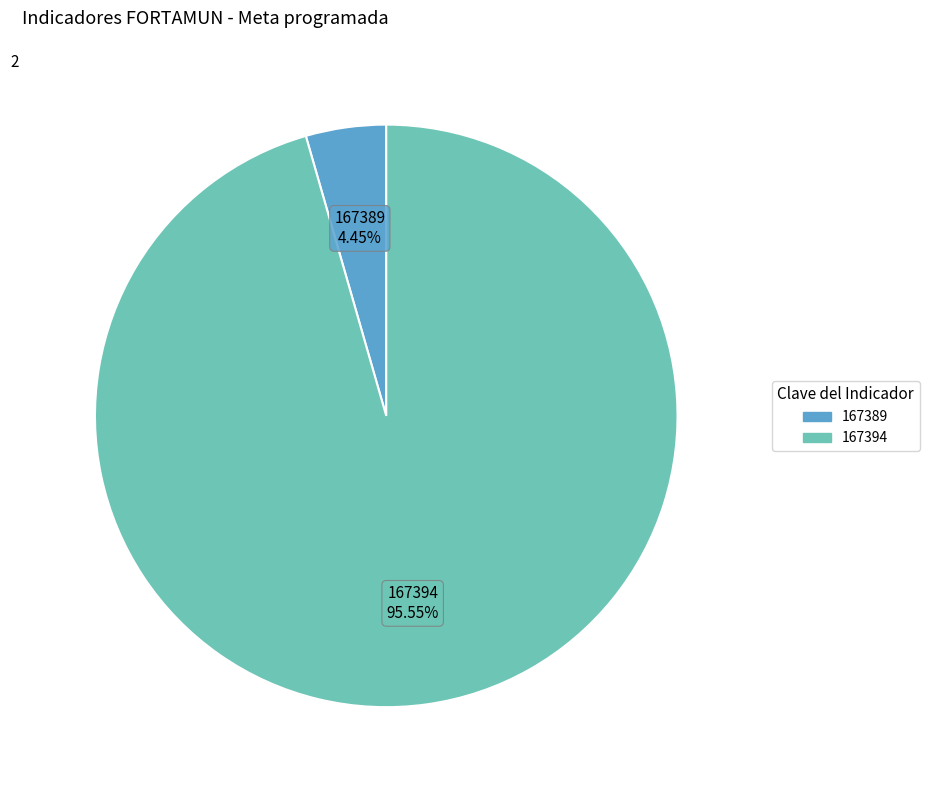

Rank the categories by value from highest to lowest.

167394, 167389